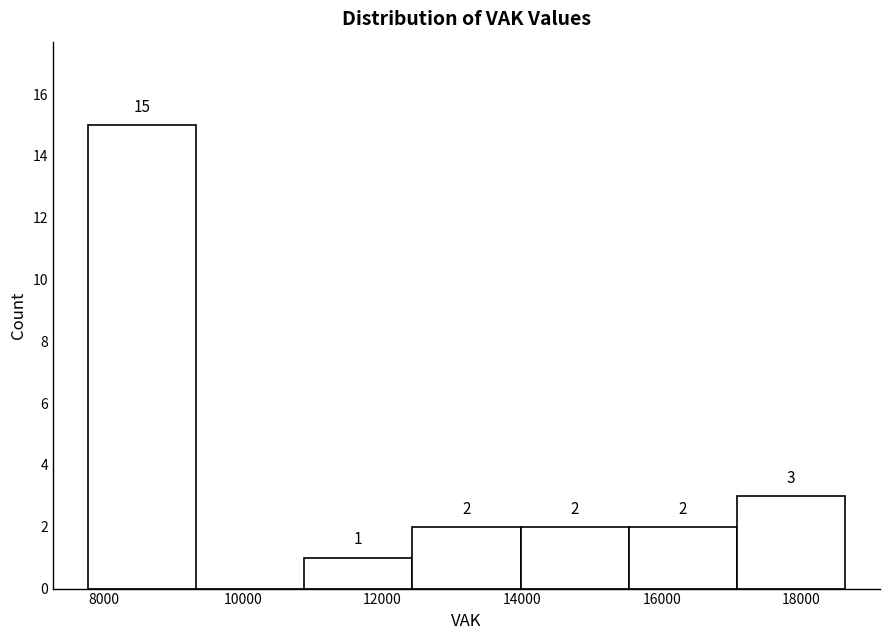

Which range on the x-axis has the tallest bar?

7800 to 9400